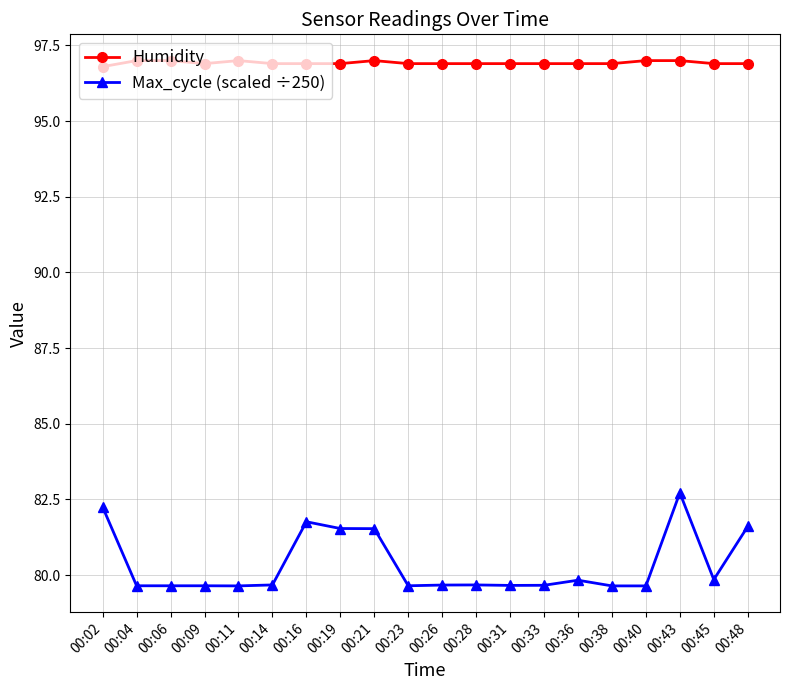

What is the maximum value for Humidity?

97.0